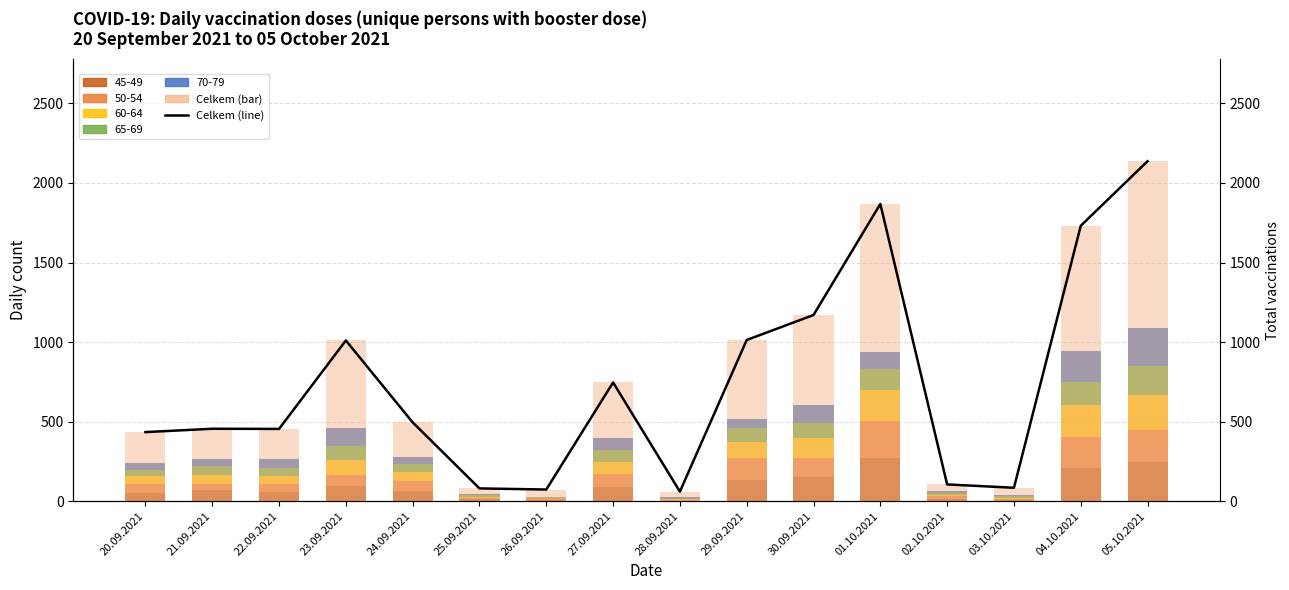

Are the bars horizontal?

No